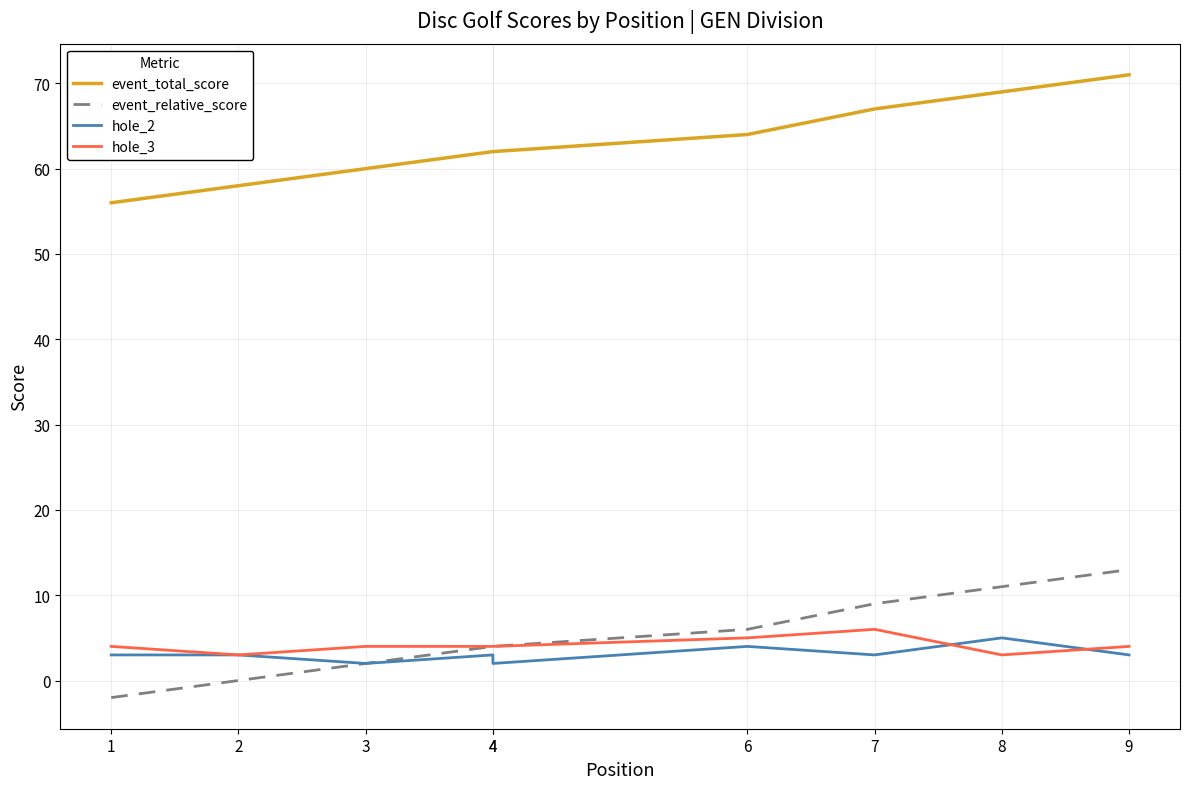

What is the difference between the maximum and minimum values in the hole_3 series?

3